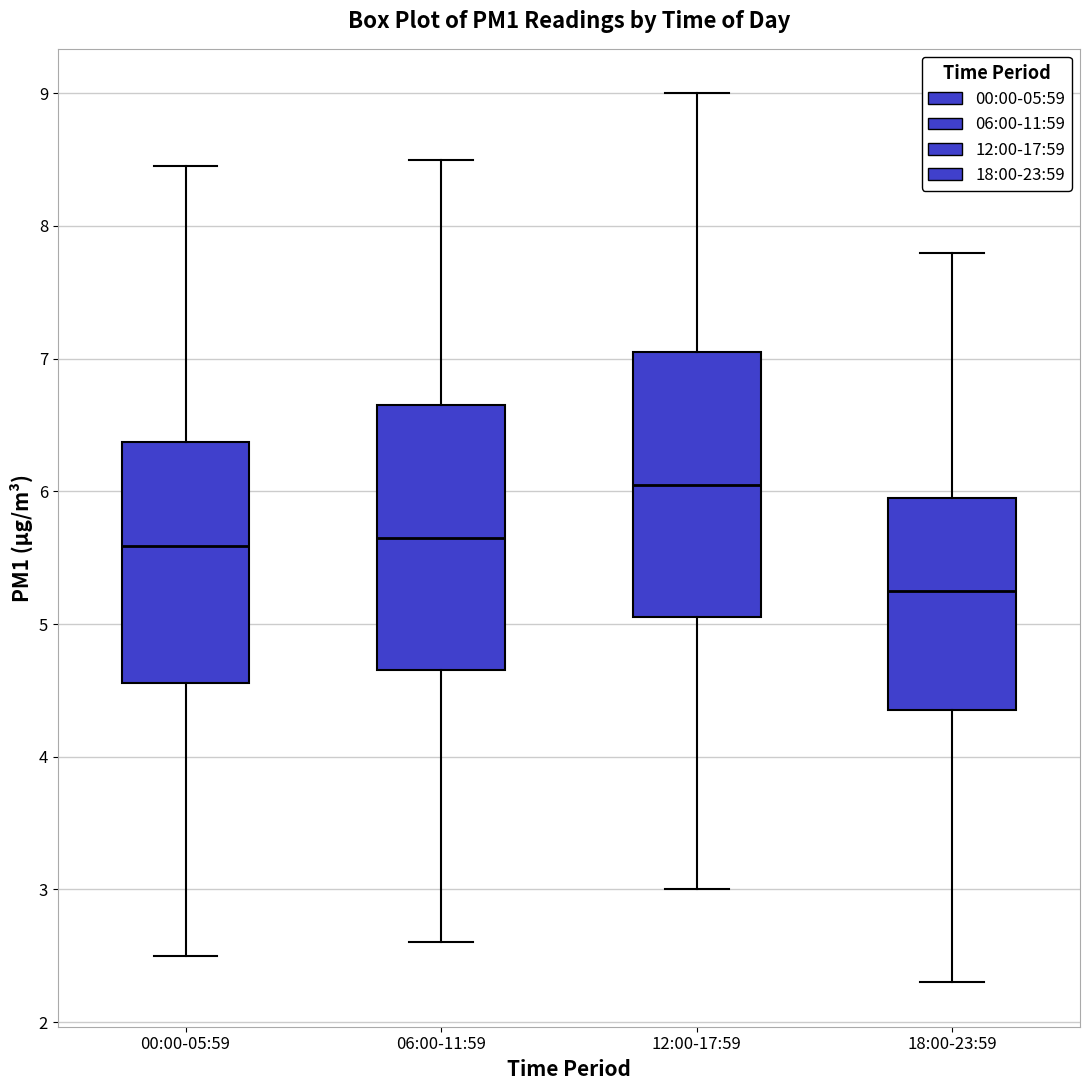

Which box has the highest median line?

12:00-17:59